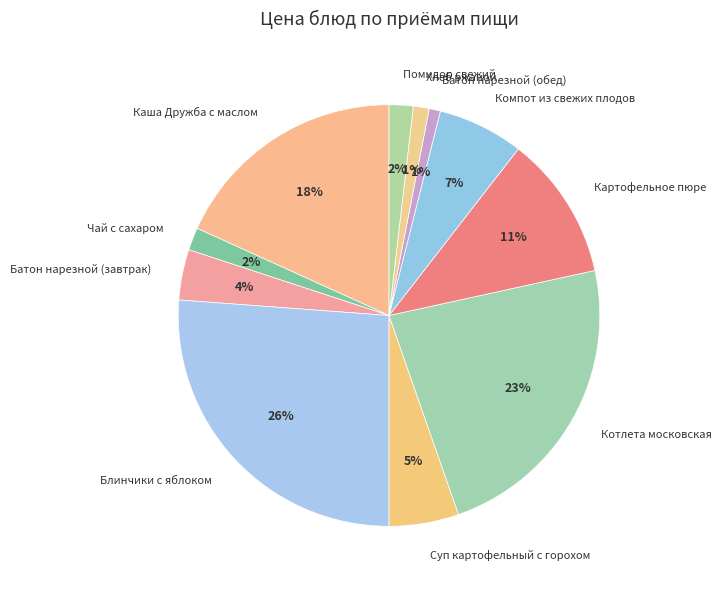

True or false: Хлеб ржаной accounts for 14% of the total.

False